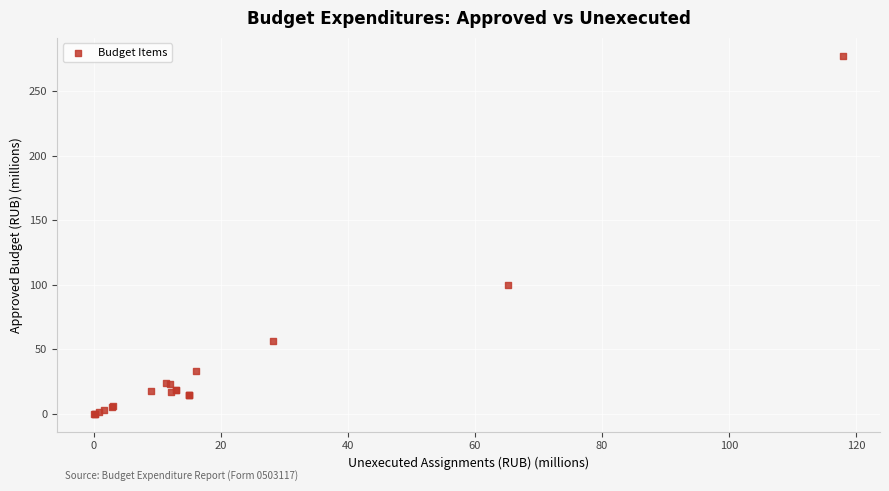

What Y value in the scatter plot is closest to 138?

100.1